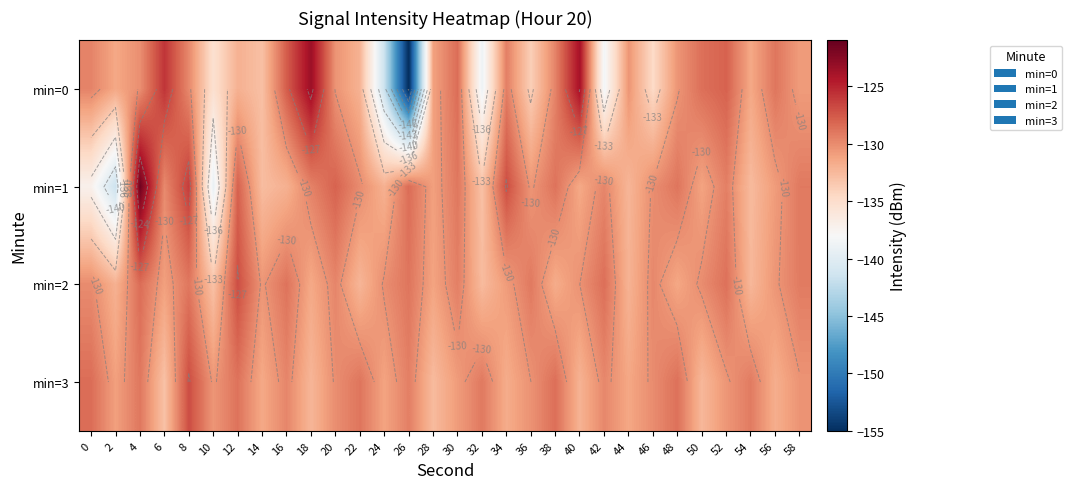

What is the approximate value of min=1 at 36?

-130.5